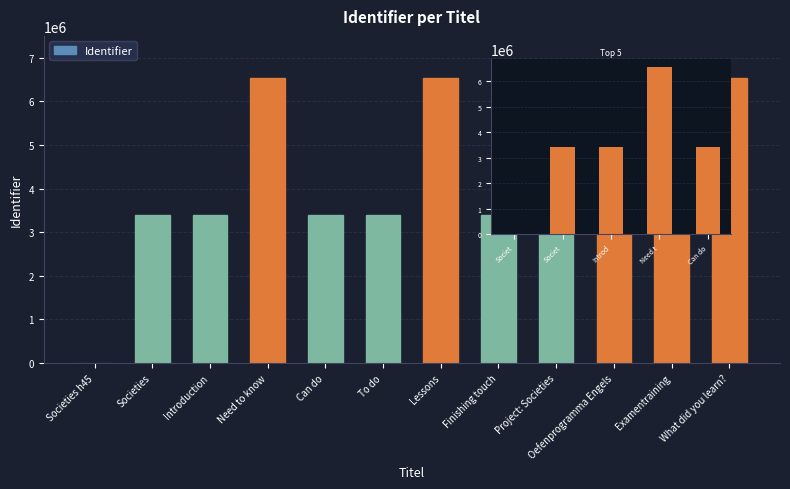

Is it true that the value at Can do is 3397666?

True